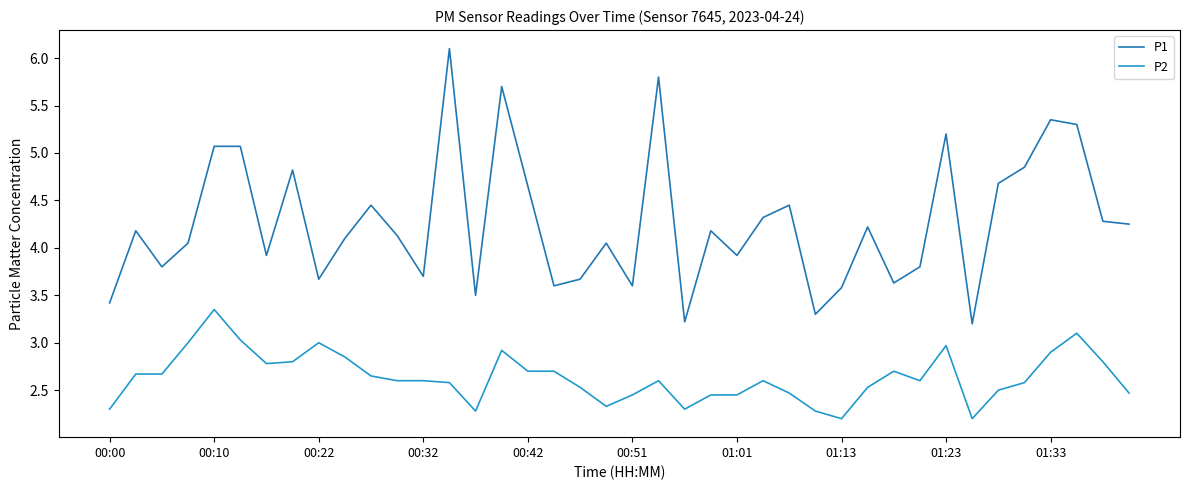

True or false: P1 has more than 1 points higher than both neighbors.

True